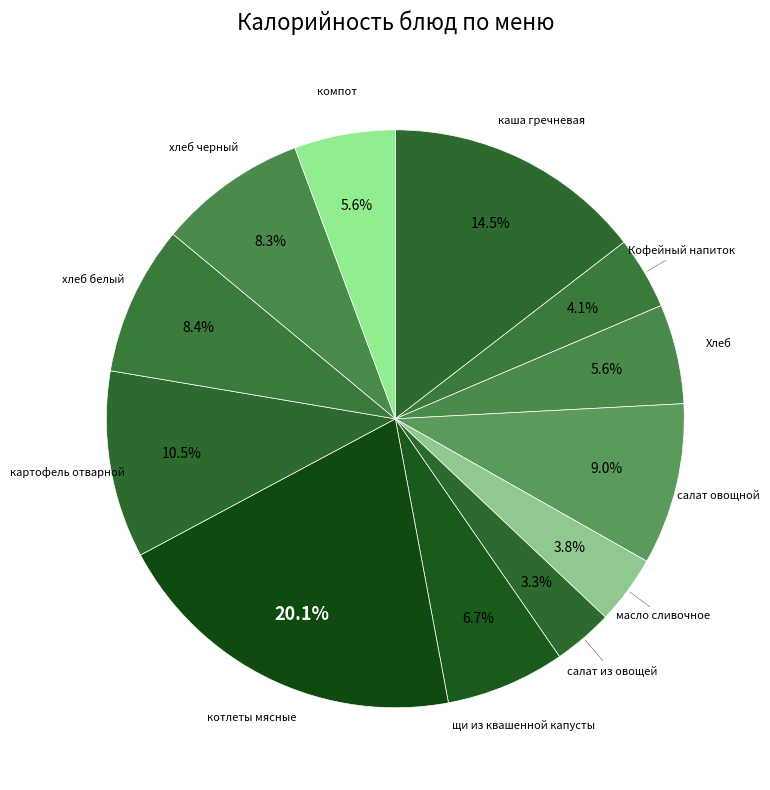

Do масло сливочное and каша гречневая together represent more than half of the pie?

No